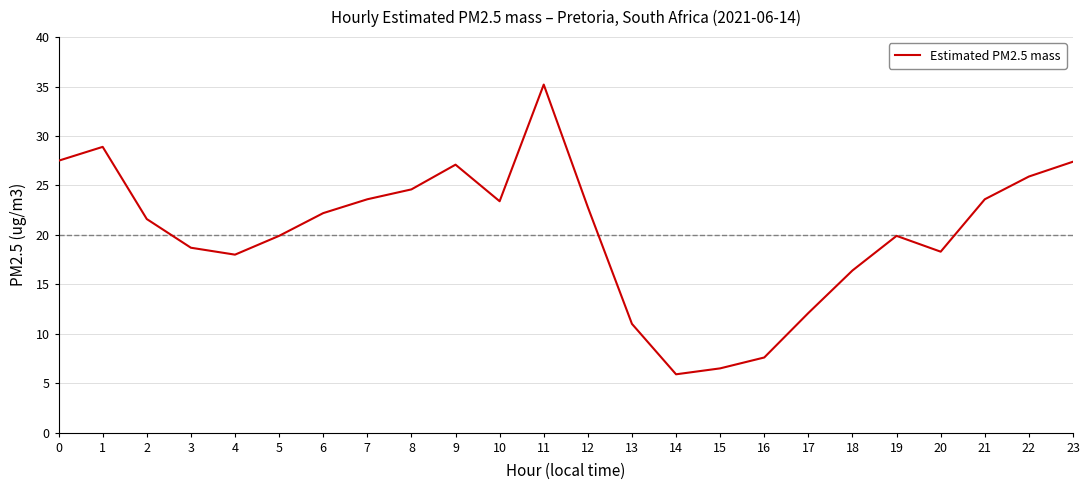

True or false: there are more than 2 points higher than both neighbors.

True